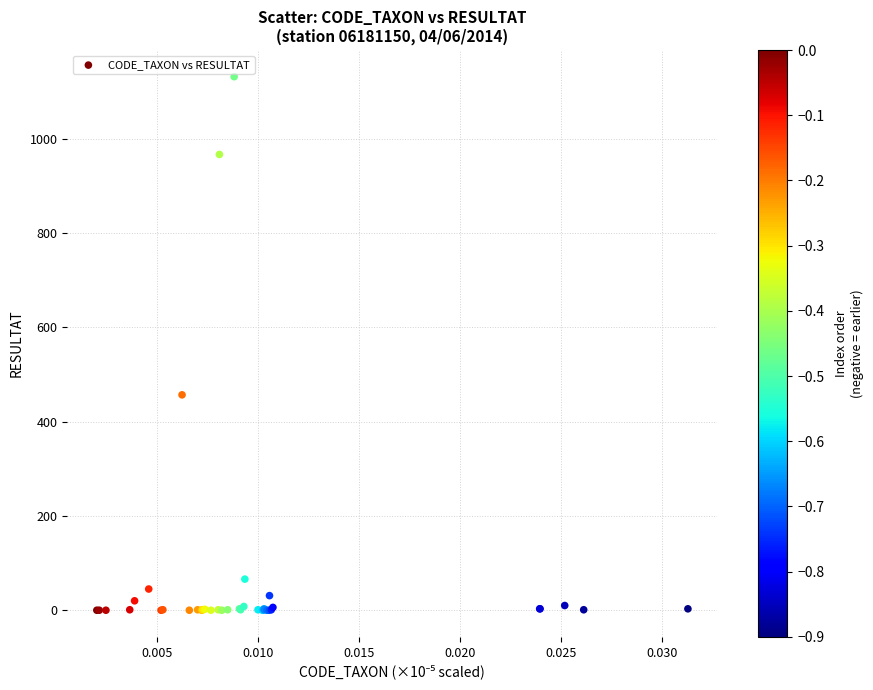

What Y value in the scatter plot is closest to 566?

457